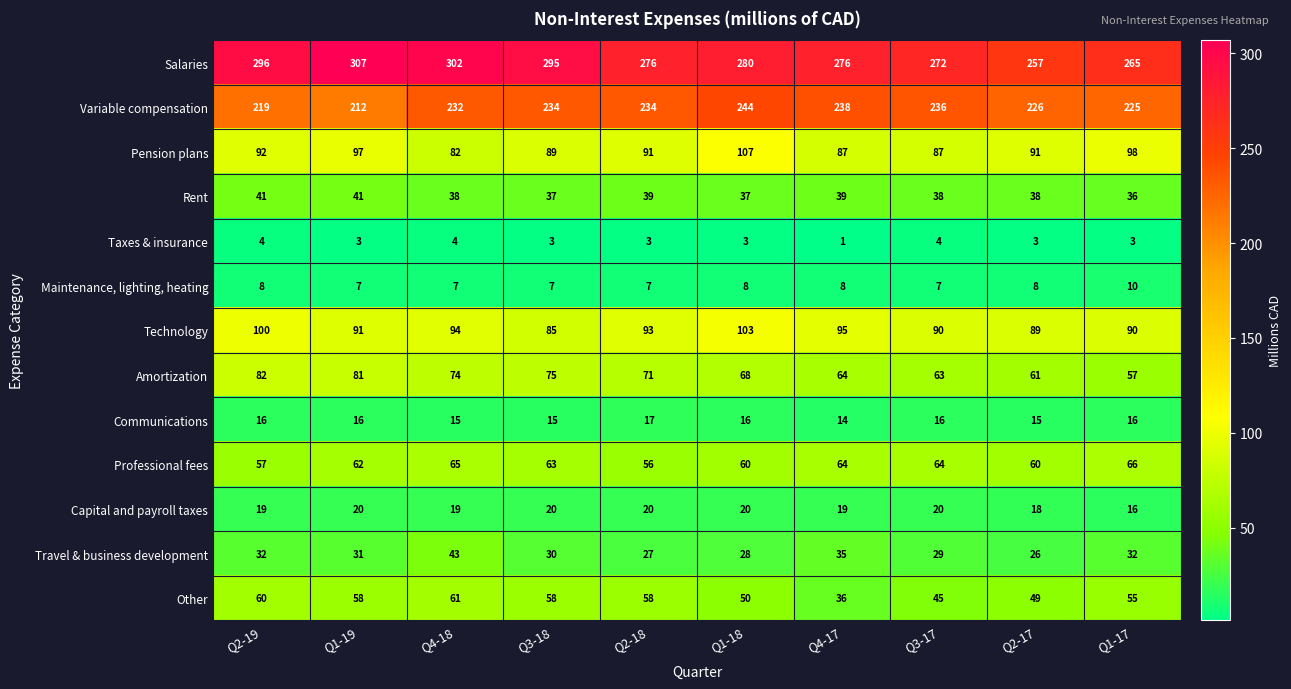

At Q3-18, list the series in order from largest to smallest.

Salaries, Variable compensation, Pension plans, Technology, Amortization, Professional fees, Other, Rent, Travel & business development, Capital and payroll taxes, Communications, Maintenance, lighting, heating, Taxes & insurance